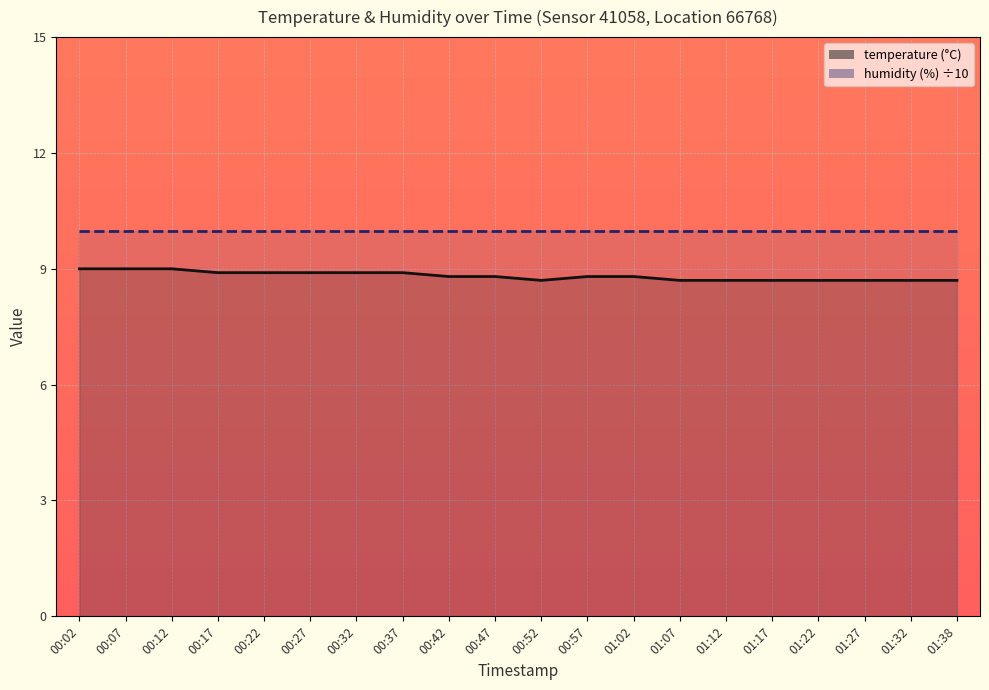

Reading left to right, extract all data points from this chart.

00:02=9.0	00:07=9.0	00:12=9.0	00:17=8.9	00:22=8.9	00:27=8.9	00:32=8.9	00:37=8.9	00:42=8.8	00:47=8.8	00:52=8.7	00:57=8.8	01:02=8.8	01:07=8.7	01:12=8.7	01:17=8.7	01:22=8.7	01:27=8.7	01:32=8.7	01:38=8.7